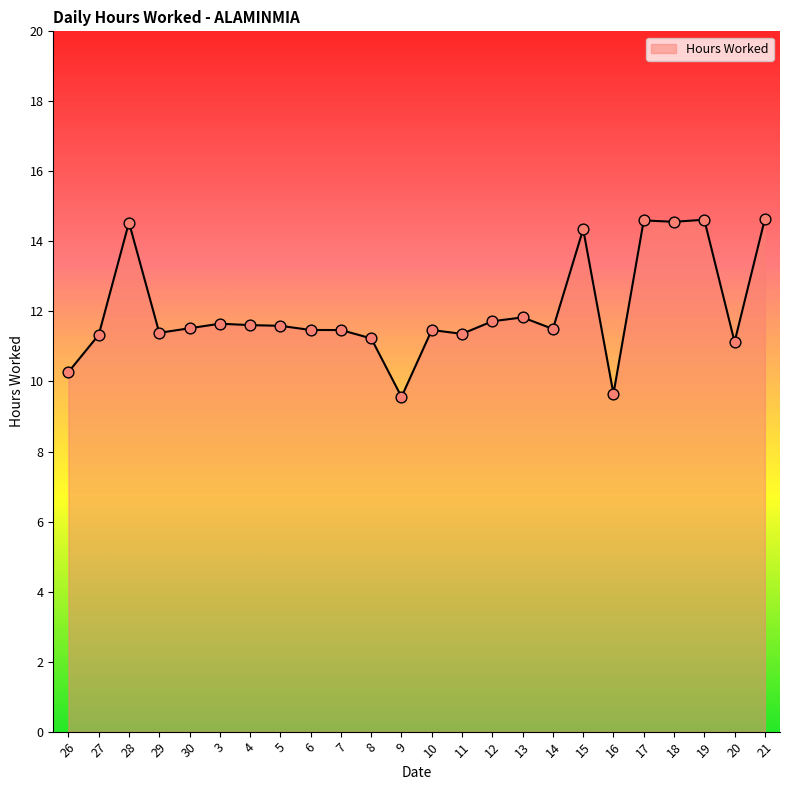

What is the ratio of the value at 16 to the value at 12?

0.8